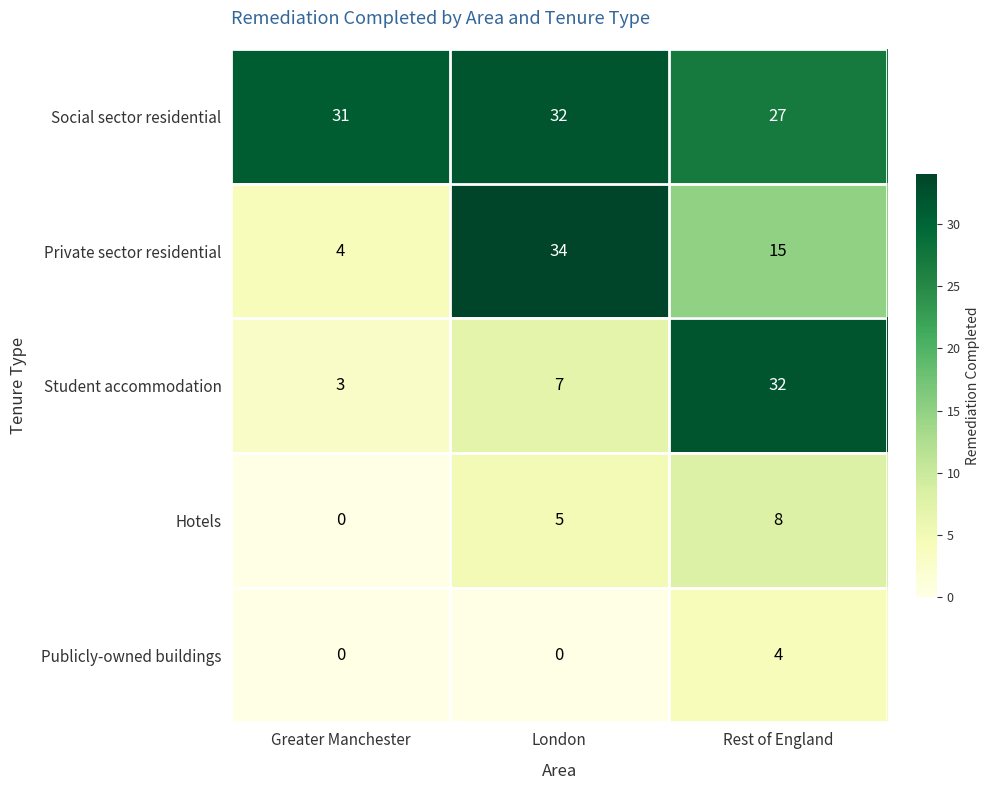

Which series has the widest spread of values?

Private sector residential